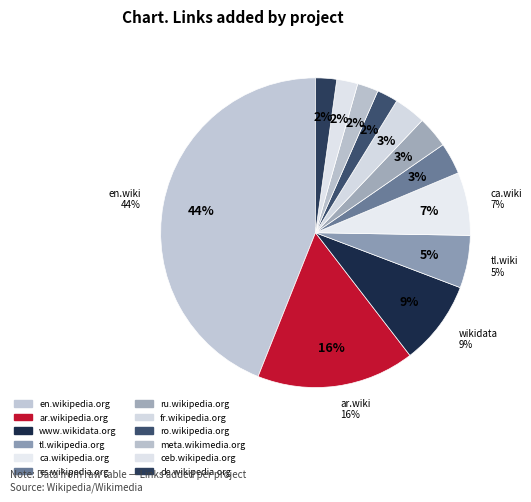

Rank the categories by value from lowest to highest.

ro.wikipedia.org, meta.wikimedia.org, ceb.wikipedia.org, de.wikipedia.org, es.wikipedia.org, ru.wikipedia.org, fr.wikipedia.org, tl.wikipedia.org, ca.wikipedia.org, www.wikidata.org, ar.wikipedia.org, en.wikipedia.org